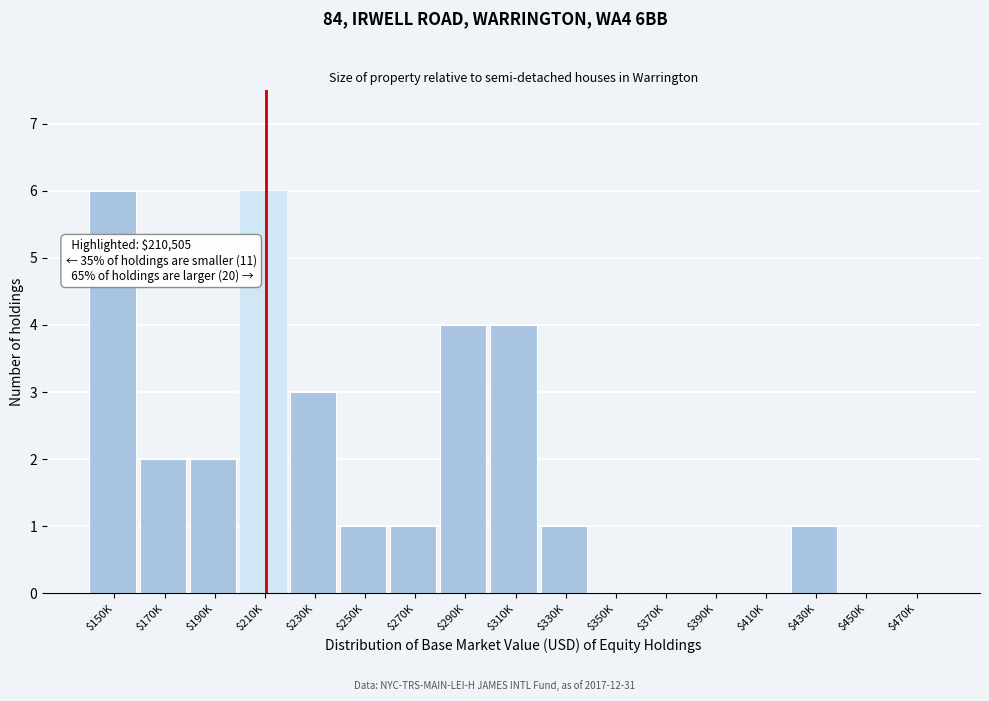

What is the sum of all values?

31